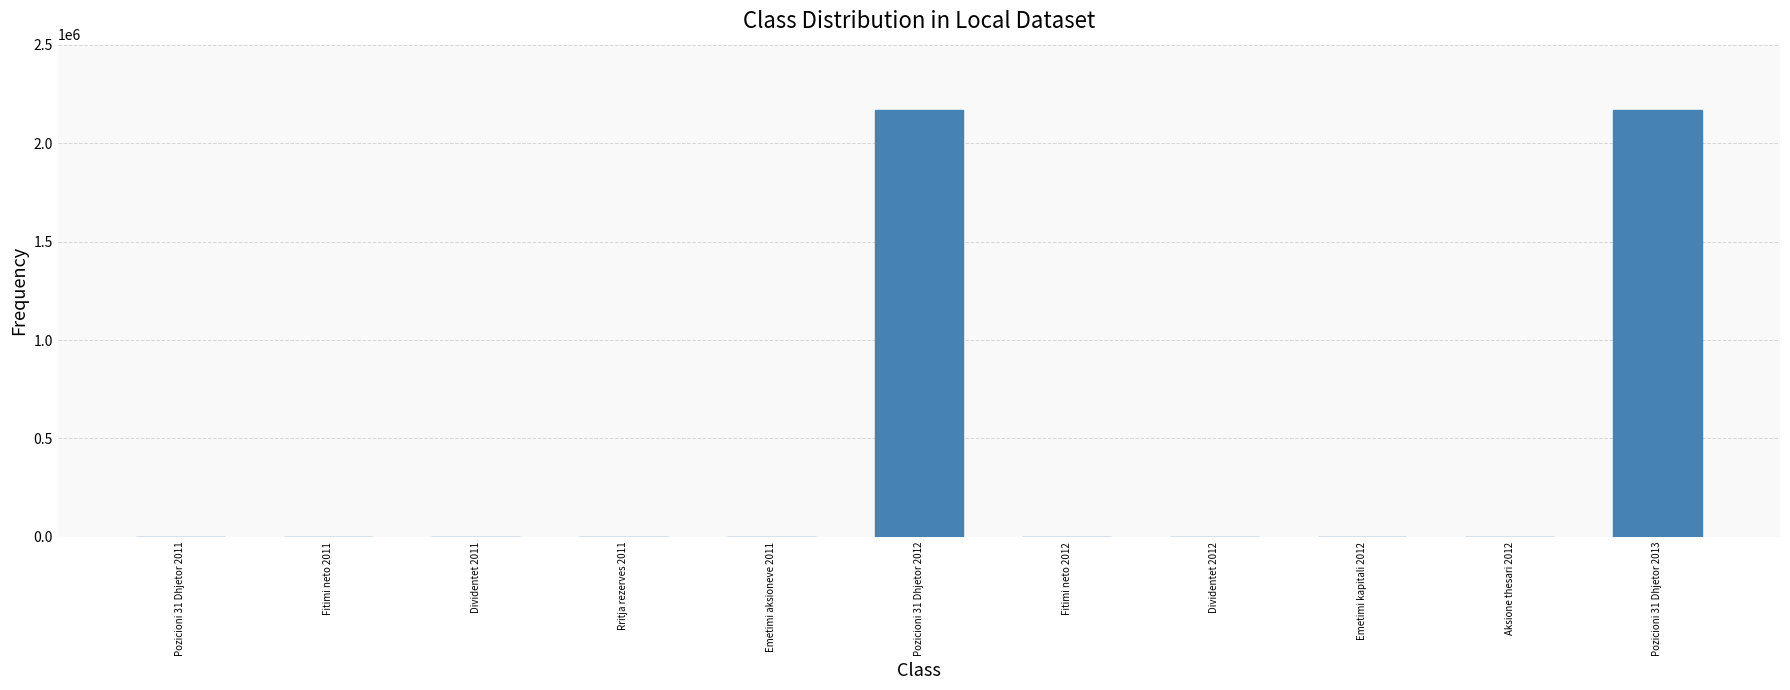

What is the average value?

394229